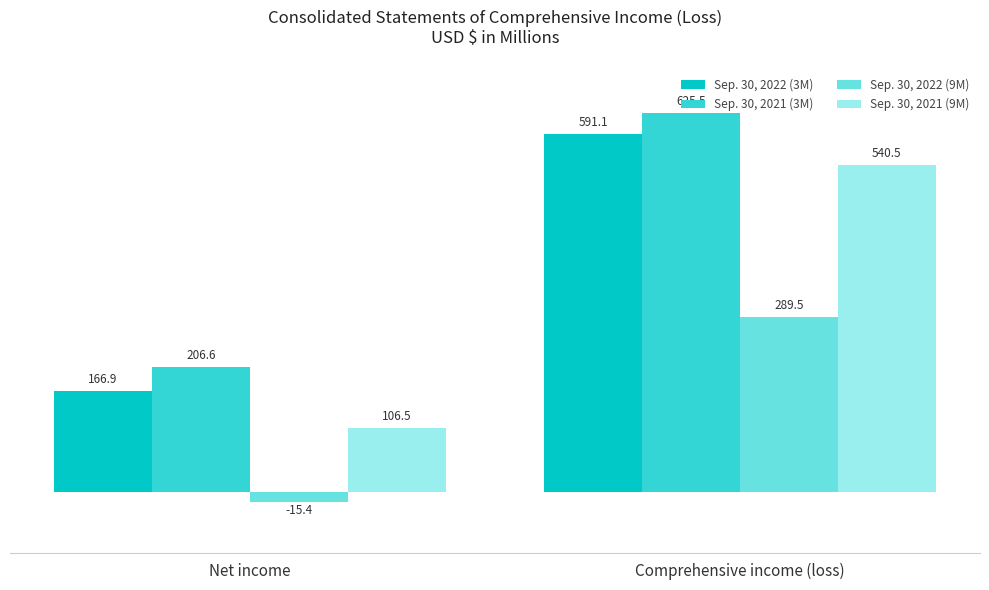

What is the maximum value shown in the chart?

625.5